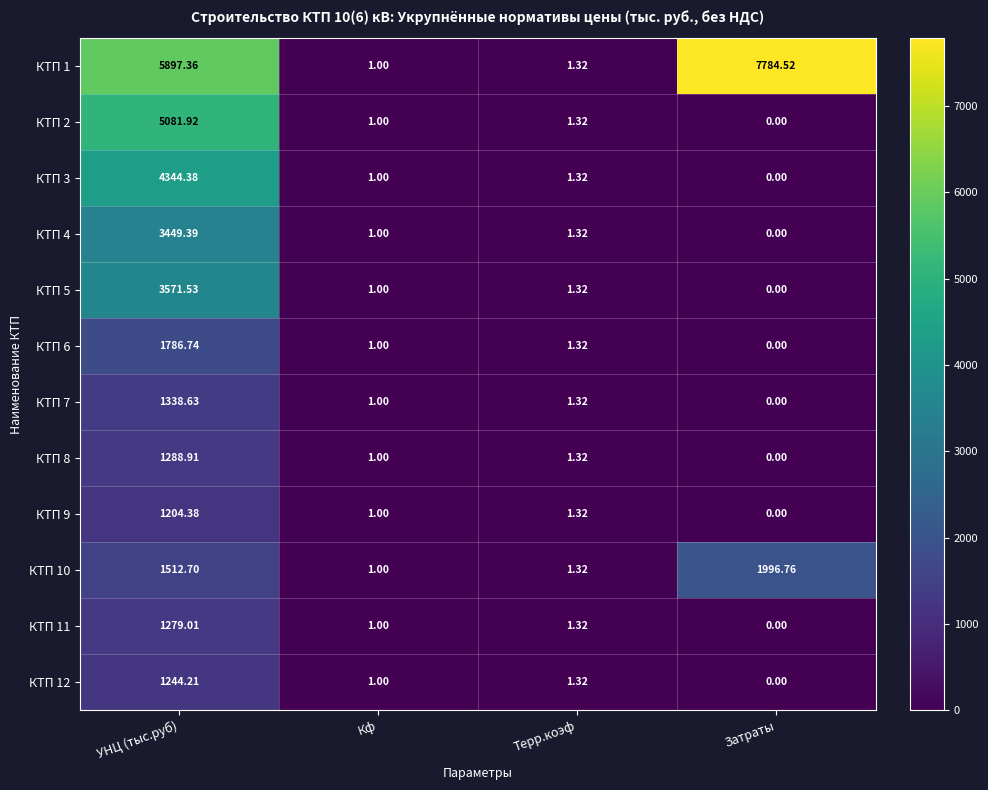

Is the value of КТП 4 at Терр.коэф greater than the value of КТП 1 at УНЦ (тыс.руб)?

No